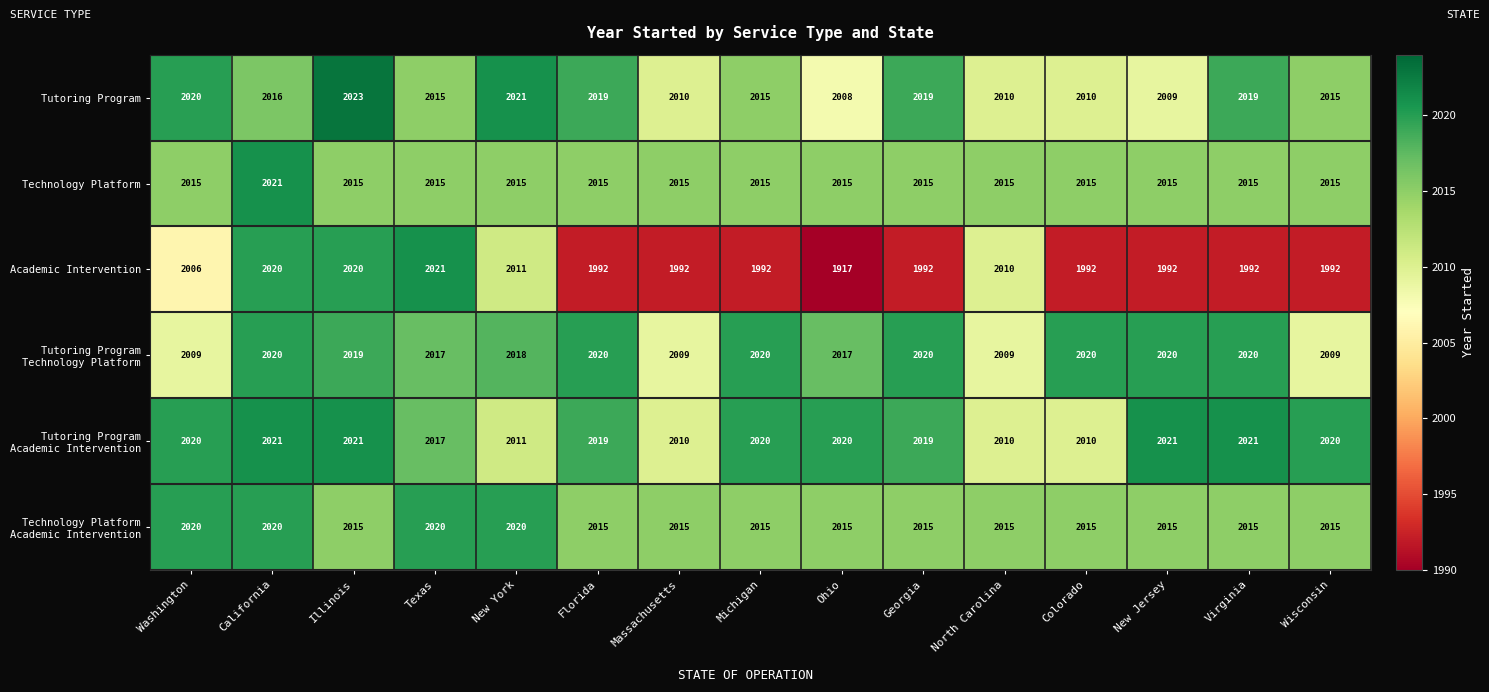

At which category is the sum across all series the highest?

California